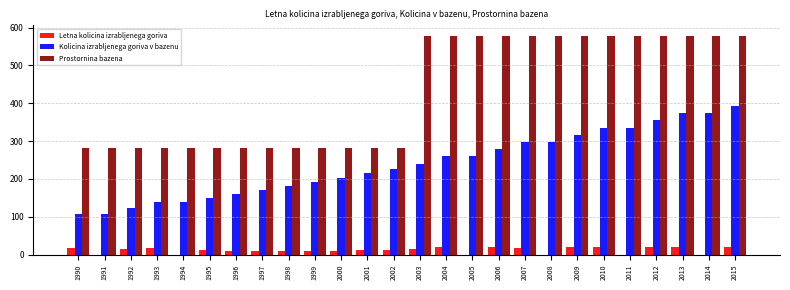

Which series changed the most between 2003 and 2008?

Kolicina izrabljenega goriva v bazenu